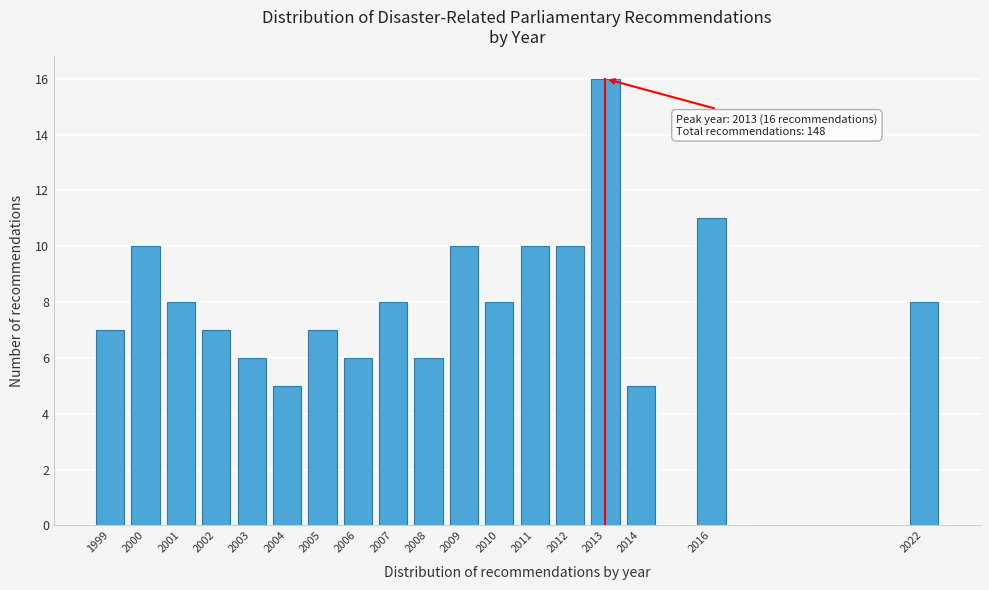

Reading right to left, transcribe all the data shown in this chart.

2022=8	2016=11	2014=5	2013=16	2012=10	2011=10	2010=8	2009=10	2008=6	2007=8	2006=6	2005=7	2004=5	2003=6	2002=7	2001=8	2000=10	1999=7